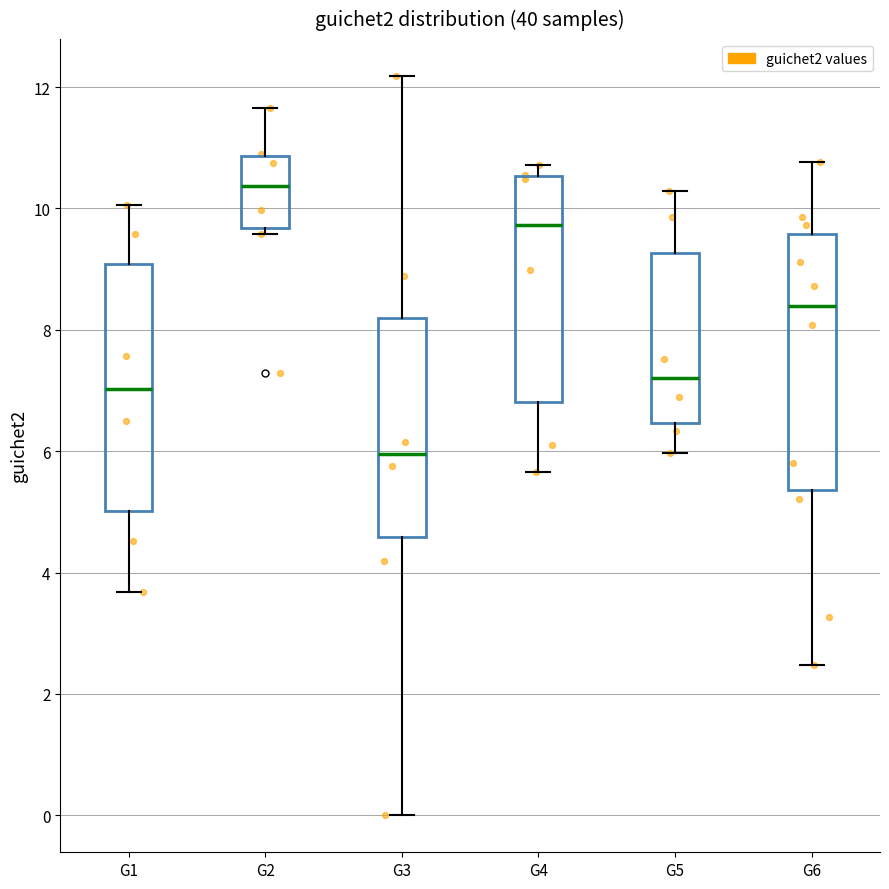

Which box has the highest median line?

G2